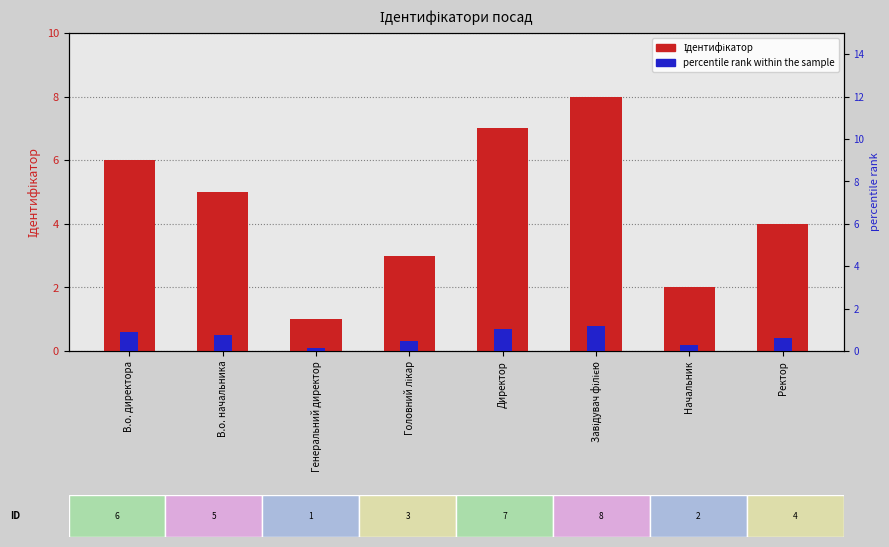

At Начальник, list the series in order from largest to smallest.

Ідентифікатор, percentile rank within the sample